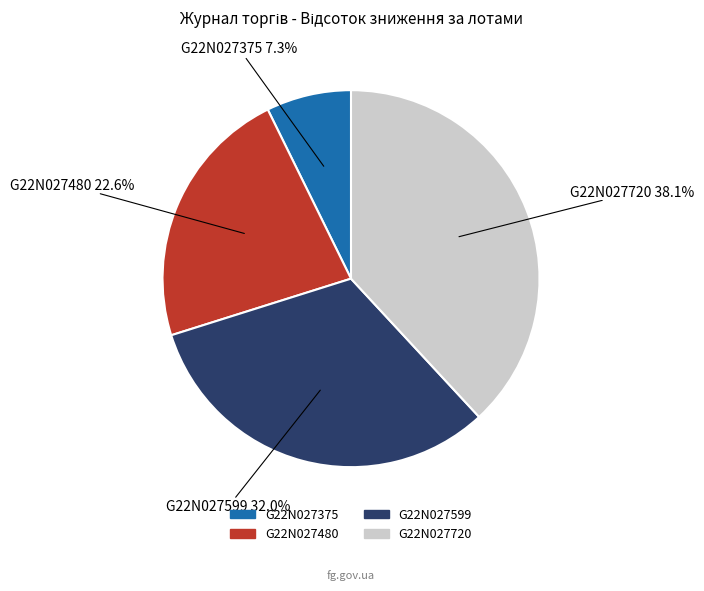

Does any single category account for the majority?

No